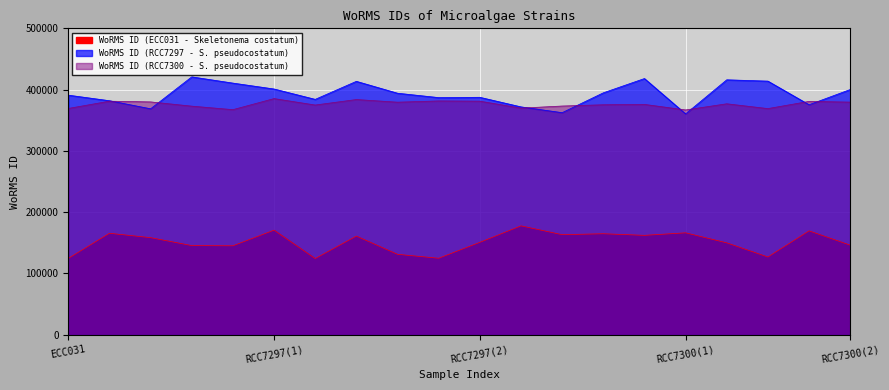

True or false: WoRMS ID (RCC7297 - S. pseudocostatum) has more than 0 interior local peaks.

False